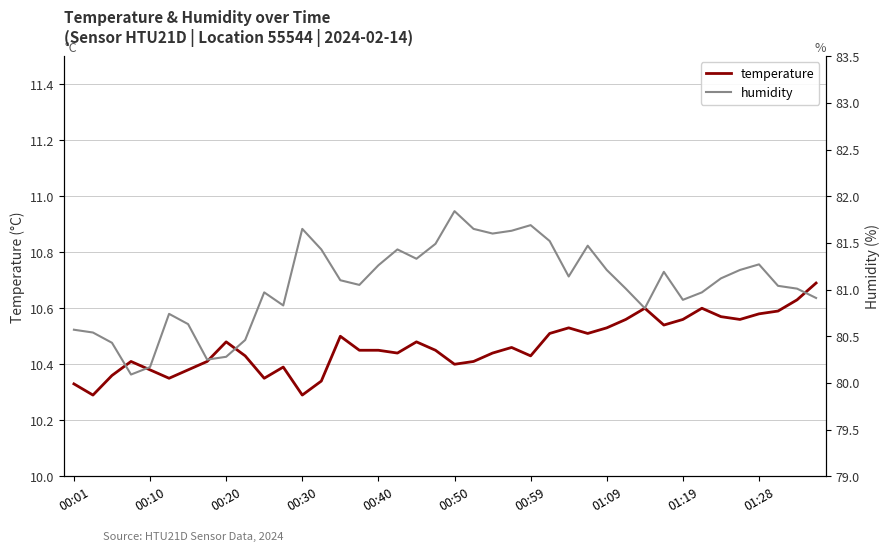

Does the chart display data point markers on the line(s)?

No